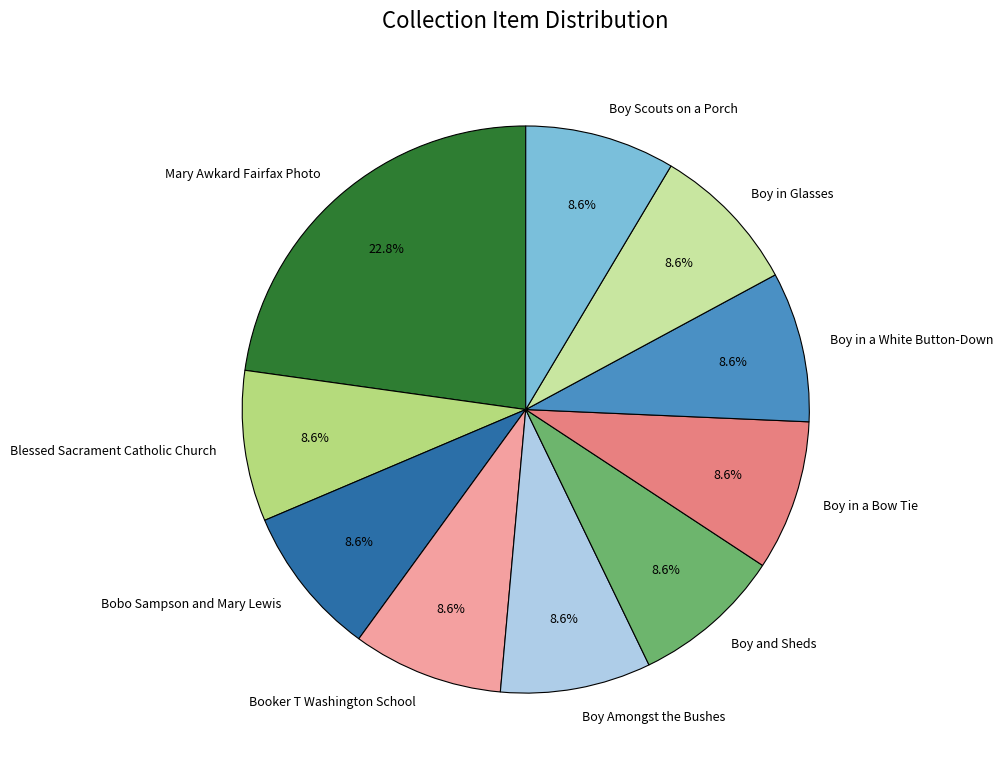

Do Boy Scouts on a Porch and Booker T Washington School together represent more than half of the pie?

No